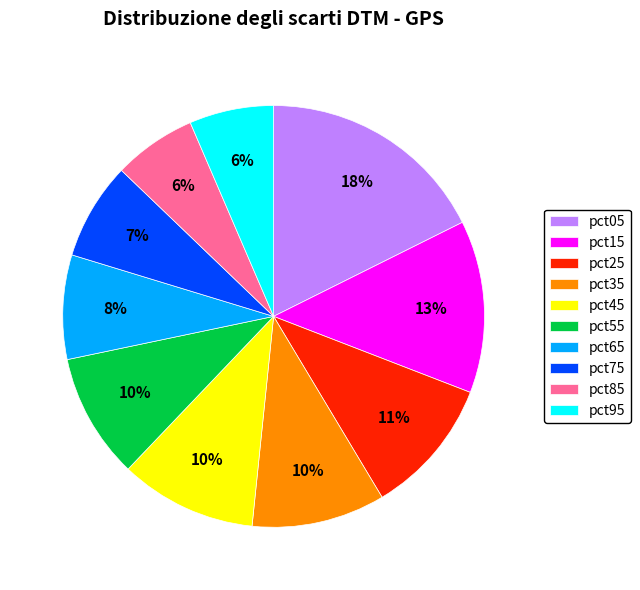

Combined, do pct55 and pct35 account for over 50%?

No